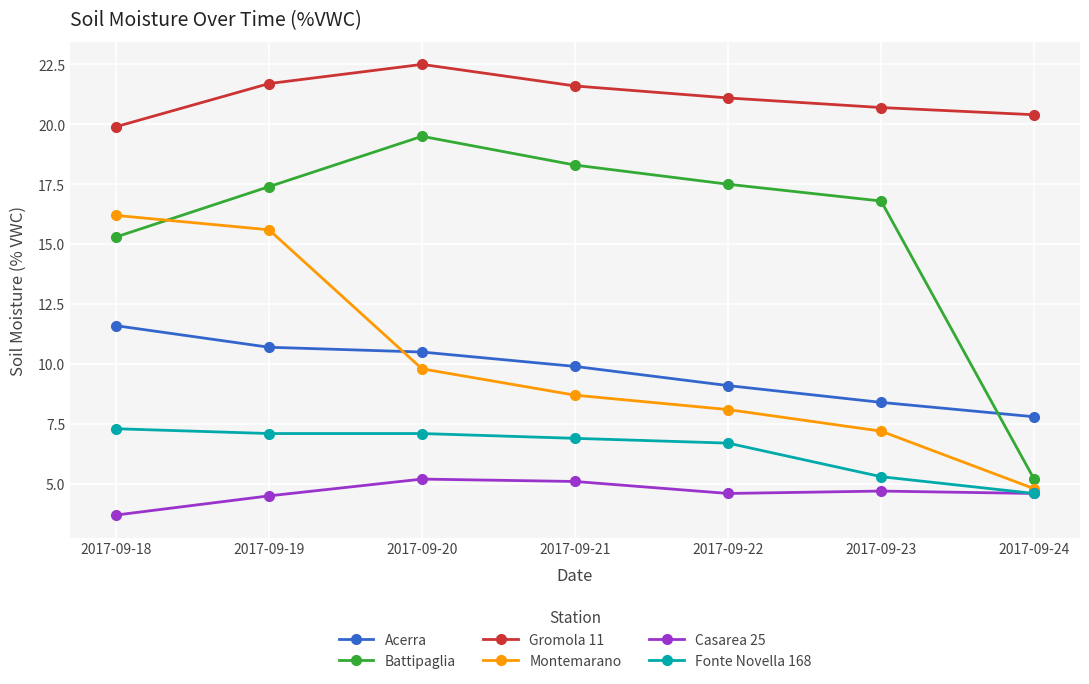

Is the value of Montemarano at 2017-09-24 greater than the value of Acerra at 2017-09-21?

No